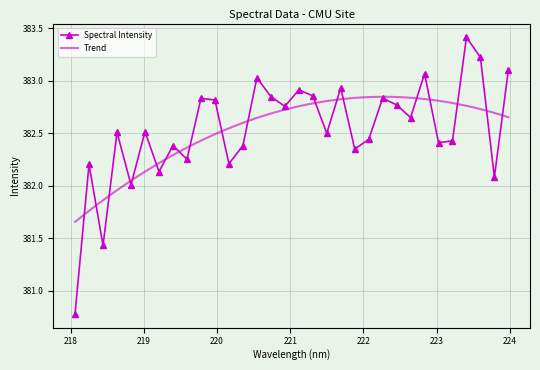

Is it true that the value at 218.8244 is 522.0?

False